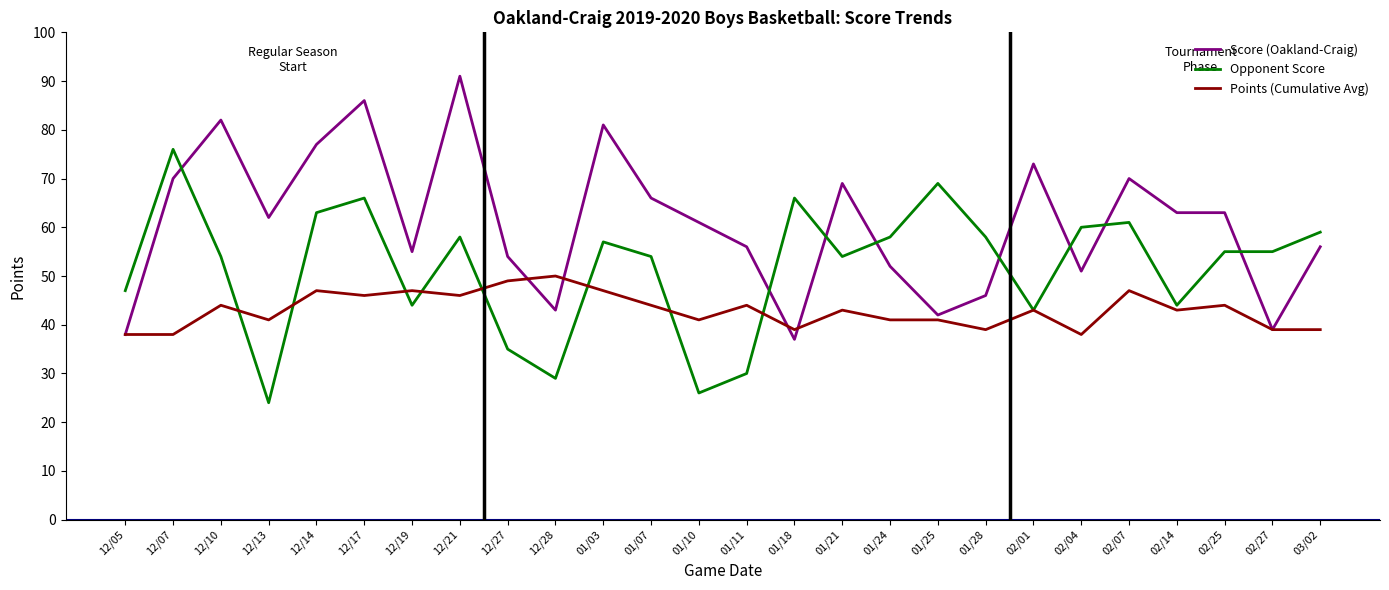

Reading right to left, extract all data points from this chart.

Score (Oakland-Craig): 03/02=56	02/27=39	02/25=63	02/14=63	02/07=70	02/04=51	02/01=73	01/28=46	01/25=42	01/24=52	01/21=69	01/18=37	01/11=56	01/10=61	01/07=66	01/03=81	12/28=43	12/27=54	12/21=91	12/19=55	12/17=86	12/14=77	12/13=62	12/10=82	12/07=70	12/05=38
Opponent Score: 03/02=59	02/27=55	02/25=55	02/14=44	02/07=61	02/04=60	02/01=43	01/28=58	01/25=69	01/24=58	01/21=54	01/18=66	01/11=30	01/10=26	01/07=54	01/03=57	12/28=29	12/27=35	12/21=58	12/19=44	12/17=66	12/14=63	12/13=24	12/10=54	12/07=76	12/05=47
Points (Cumulative Avg): 03/02=39	02/27=39	02/25=44	02/14=43	02/07=47	02/04=38	02/01=43	01/28=39	01/25=41	01/24=41	01/21=43	01/18=39	01/11=44	01/10=41	01/07=44	01/03=47	12/28=50	12/27=49	12/21=46	12/19=47	12/17=46	12/14=47	12/13=41	12/10=44	12/07=38	12/05=38